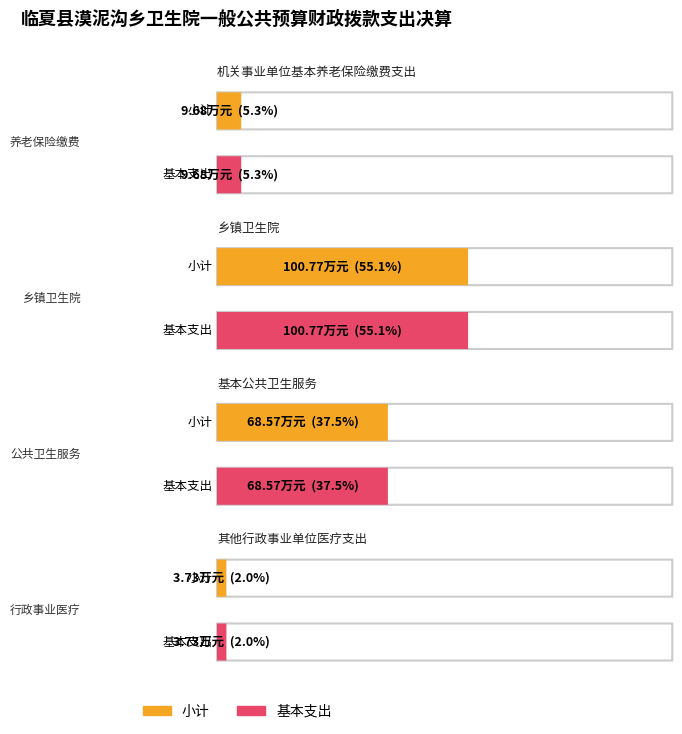

The 小计 series shows 104.2 at 基本公共卫生服务. True or false?

False